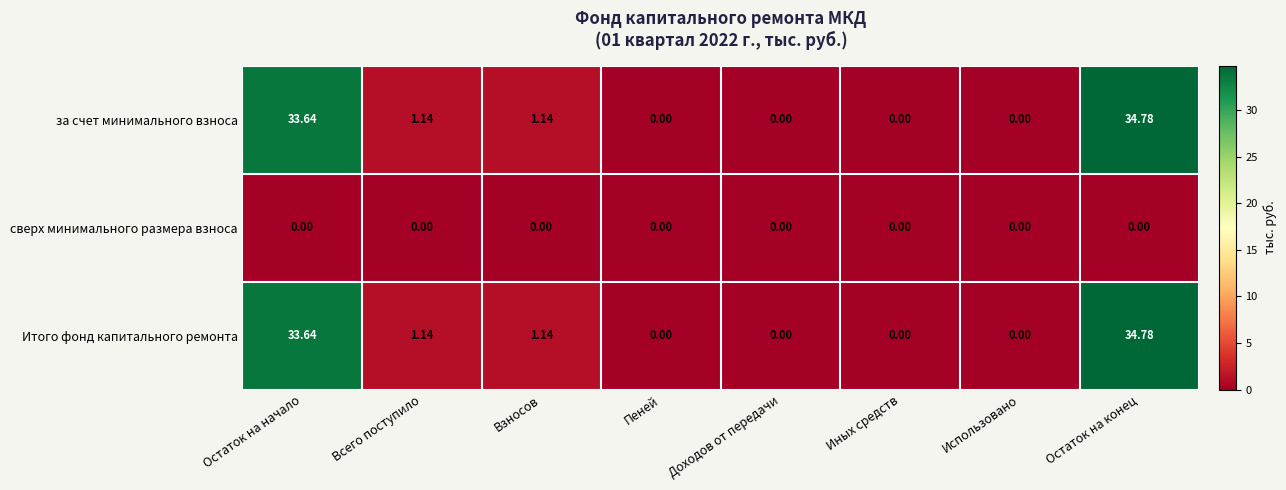

Where does the Итого фонд капитального ремонта series first go above 1?

Остаток на начало